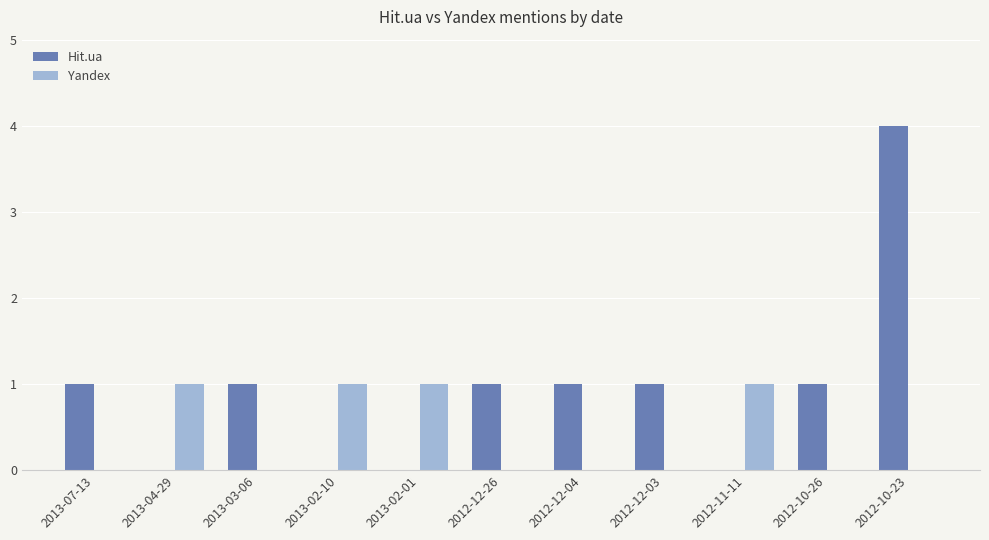

Between 2012-11-11 and 2012-10-23, which series saw the biggest shift?

Hit.ua